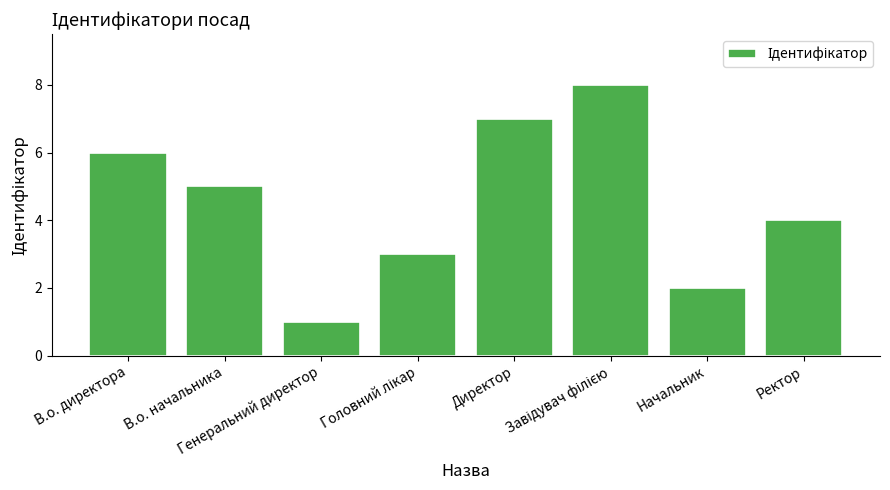

What is the sum of all values?

36